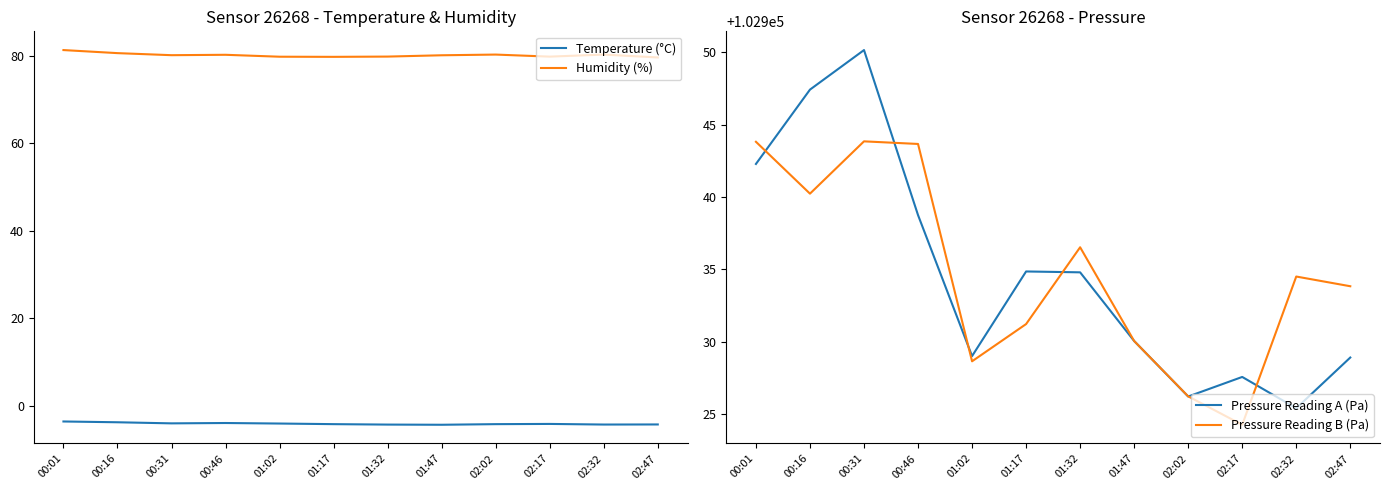

How many lines are shown in the chart?

4